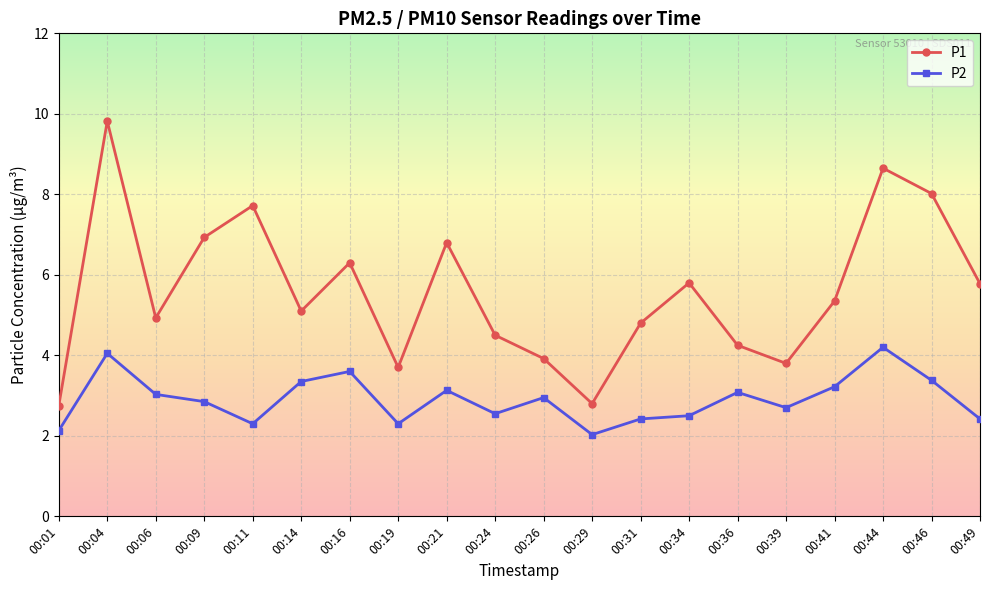

Which series has the largest total across all categories?

P1